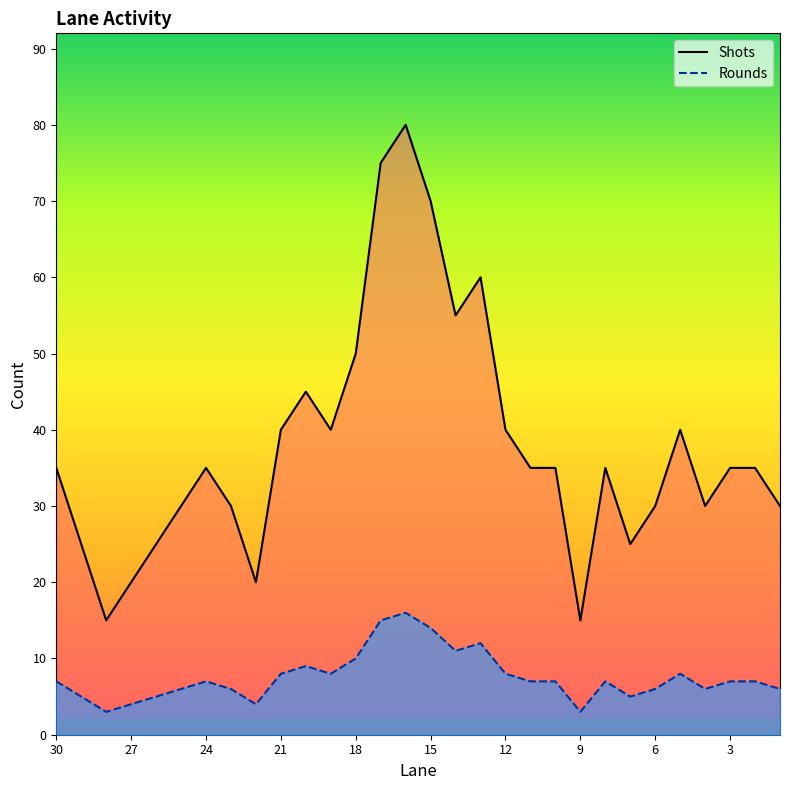

Which series changed the most between 16 and 3?

Shots